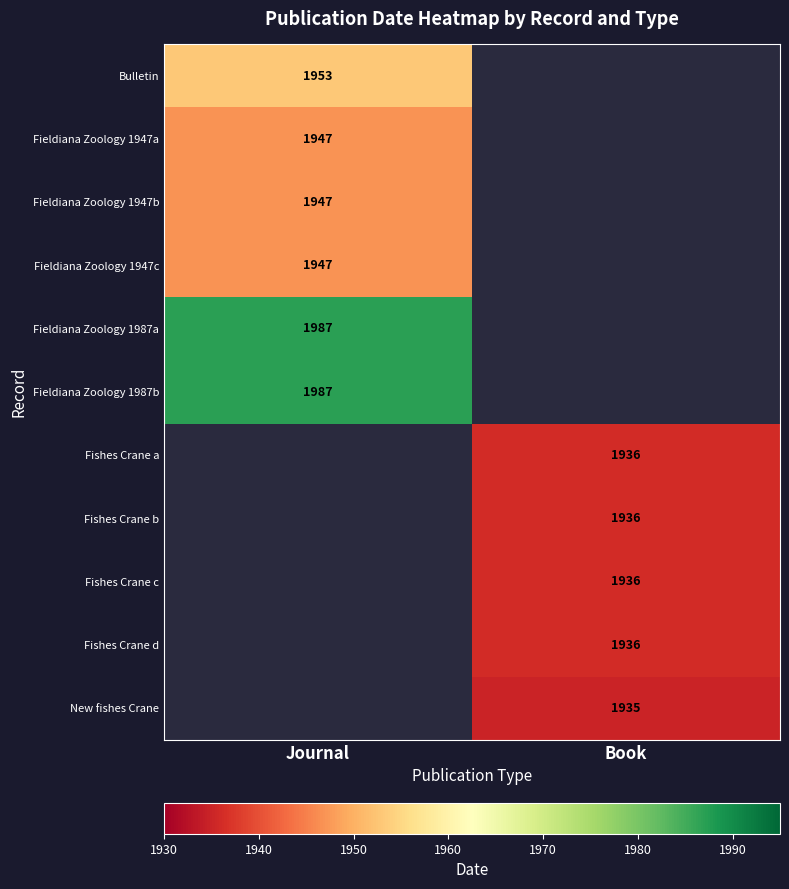

Which label corresponds to the smallest value in the chart?

Book